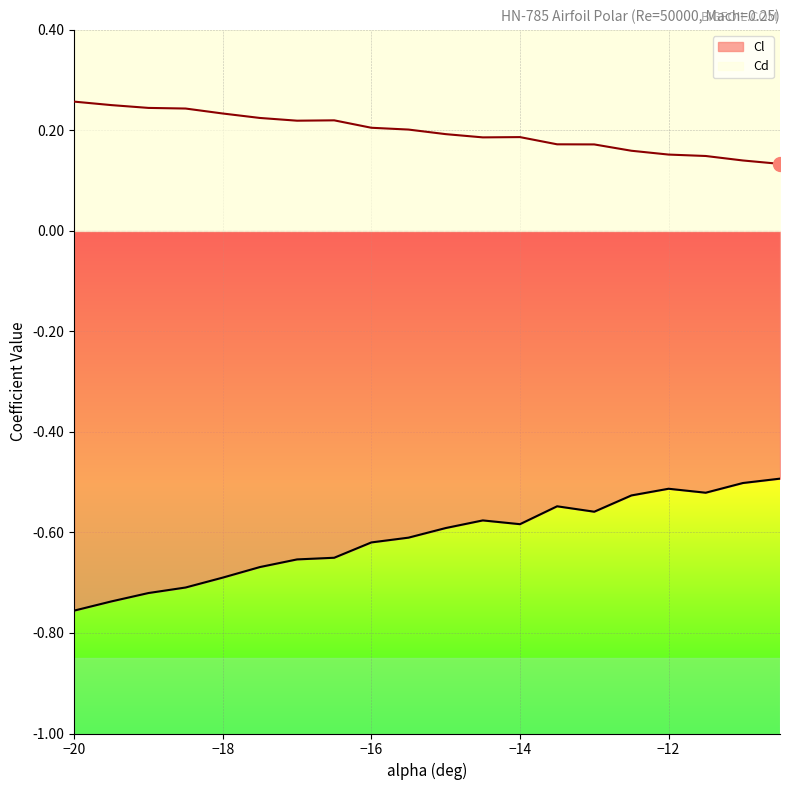

How many interior local valleys does the Cl series have?

3